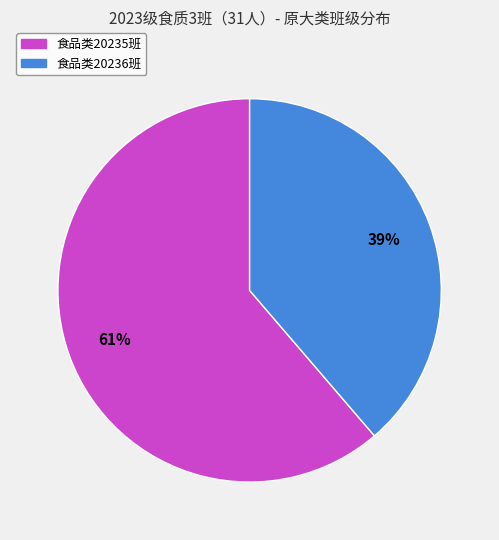

To the nearest percent, what is the combined percentage of 食品类20236班 and 食品类20235班?

100%